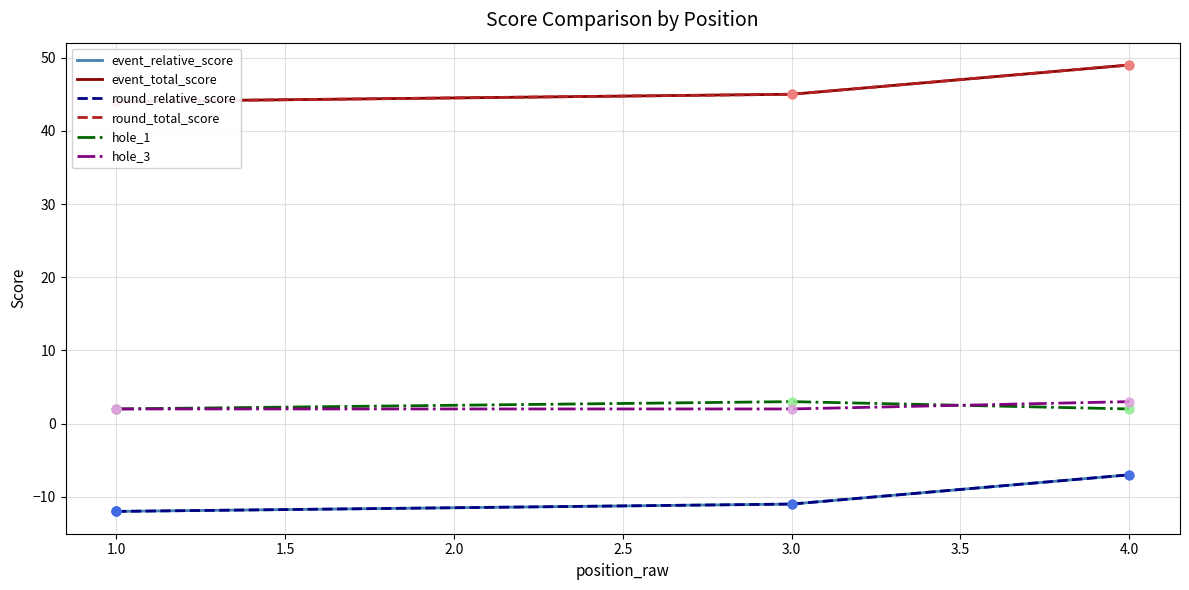

Which series has the largest total across all categories?

event_total_score